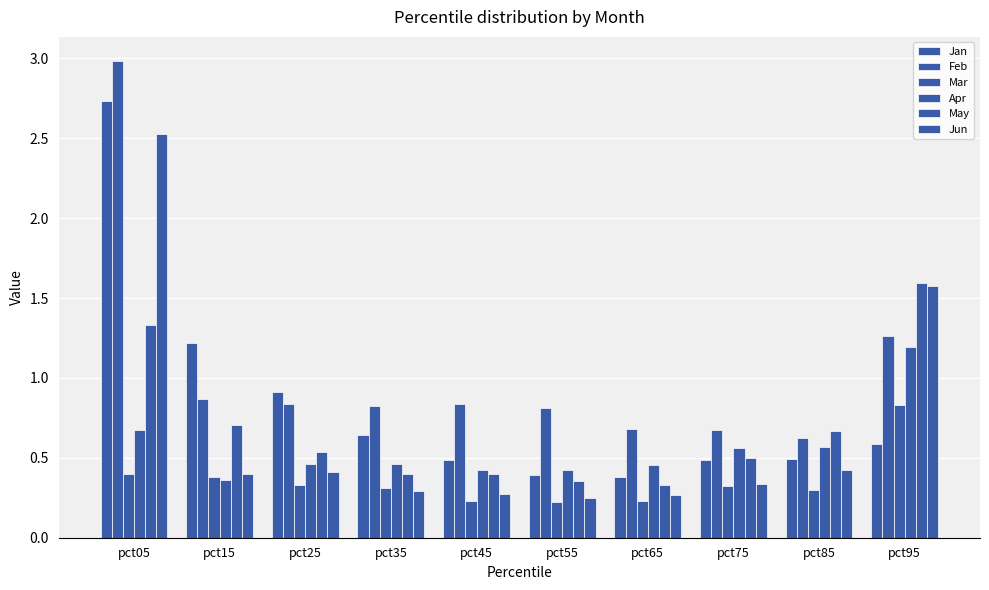

How many bars are there in total?

60